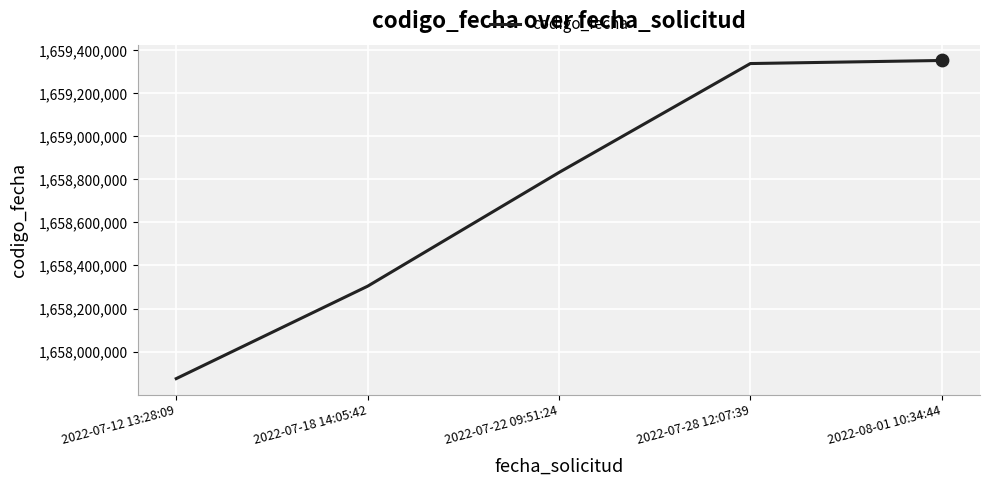

Between 2022-07-28 12:07:39 and 2022-07-12 13:28:09, which is larger?

2022-07-28 12:07:39